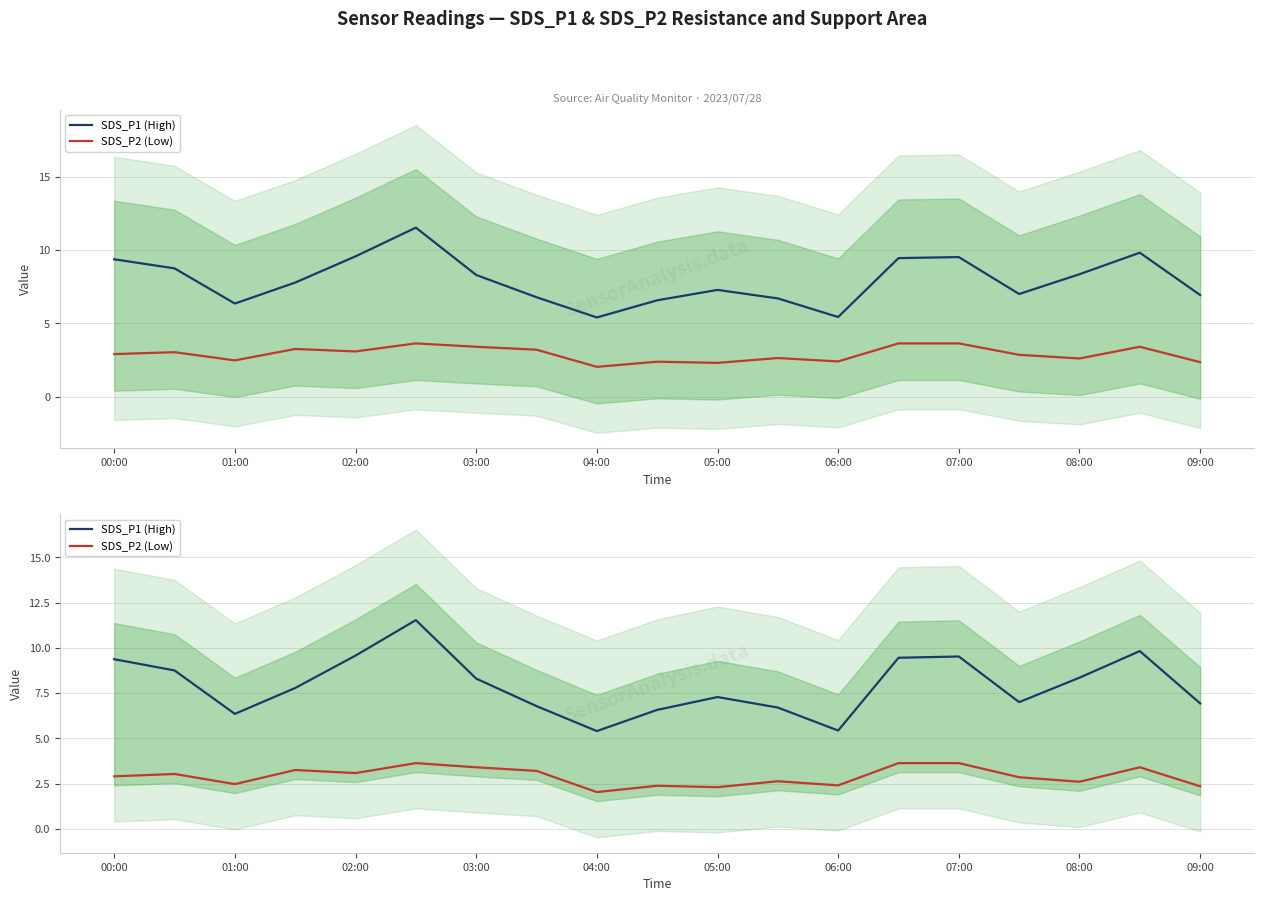

True or false: SDS_P1 (High) and SDS_P2 (Low) intersect in this chart.

False